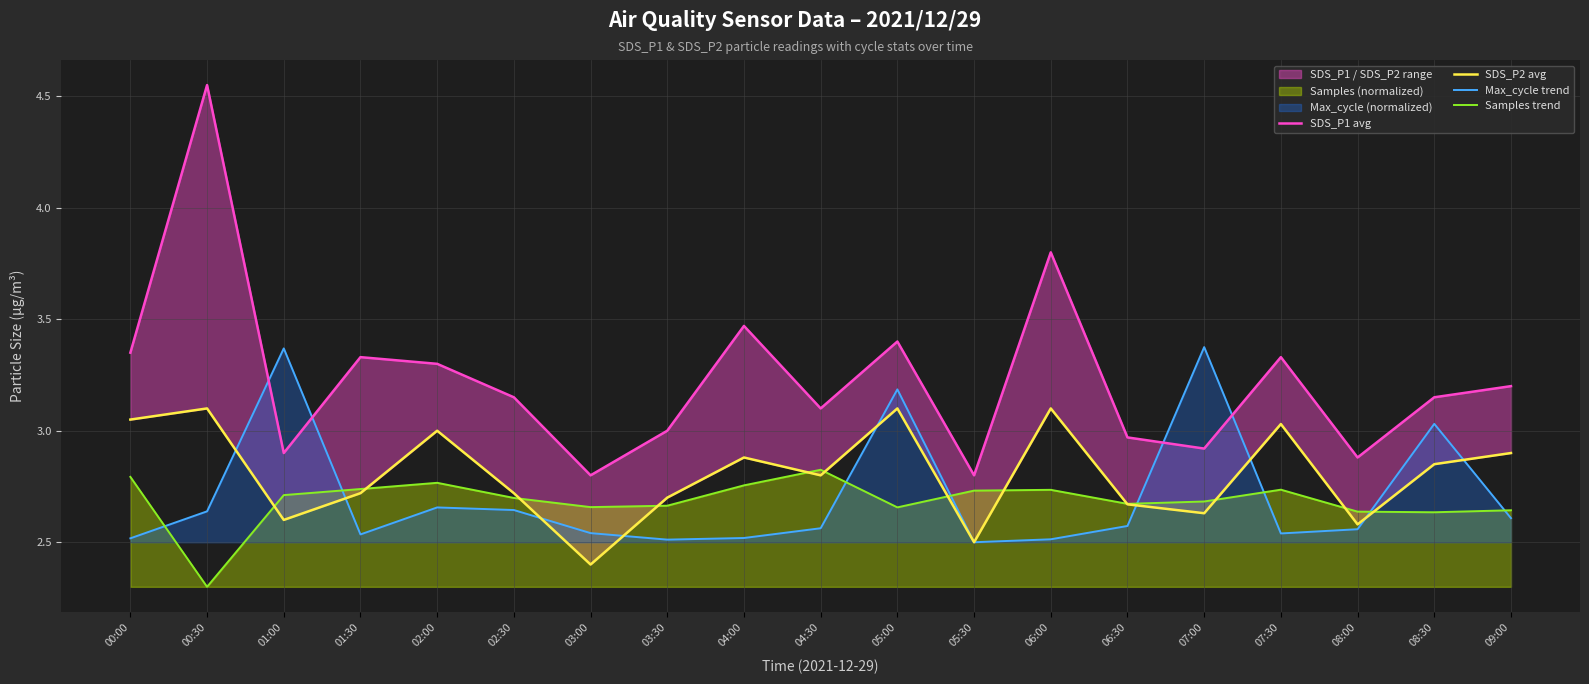

At which category does SDS_P2 avg reach its first local valley?

01:00